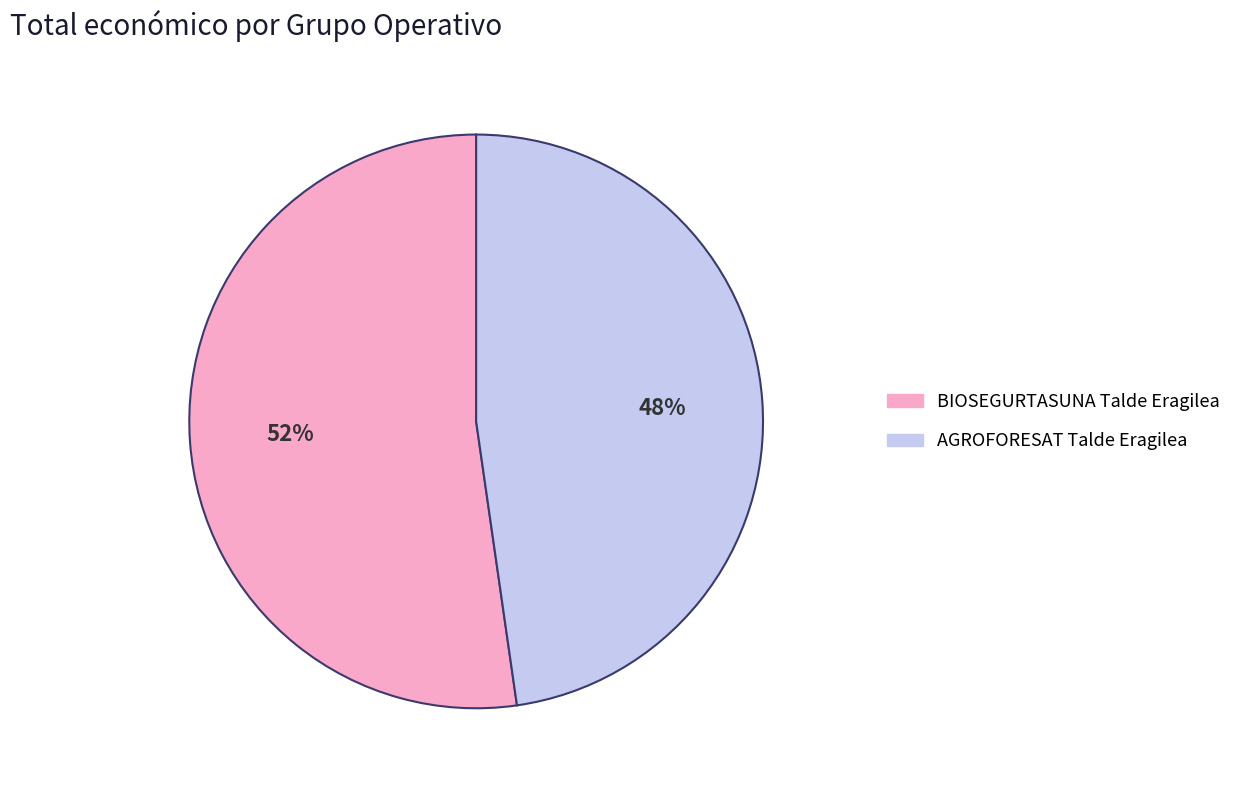

The AGROFORESAT Talde Eragilea slice represents 41% of the pie. True or false?

False